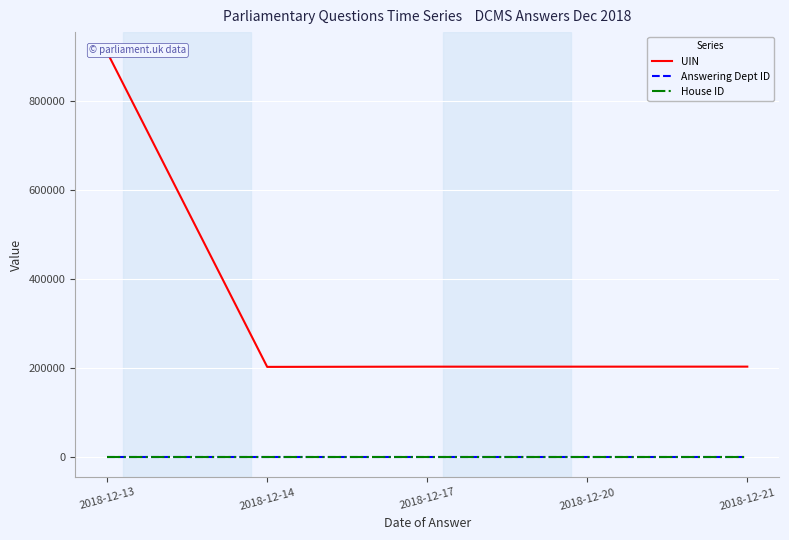

True or false: House ID and UIN cross at least once.

False